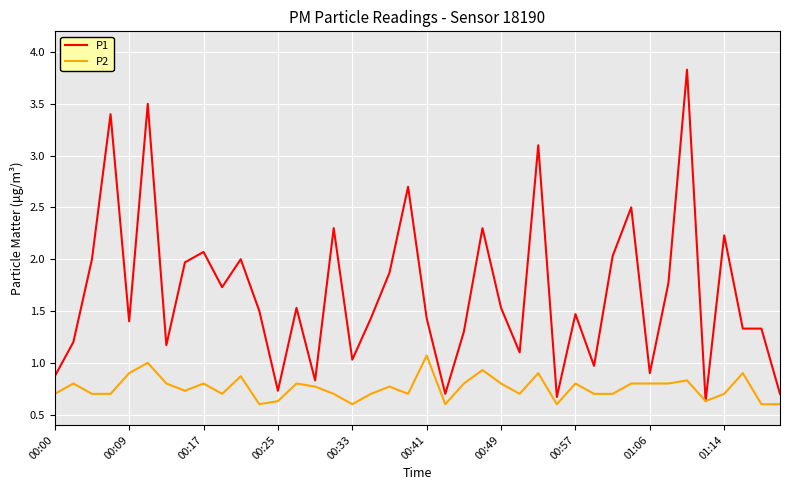

What is the maximum value shown in the chart?

3.8